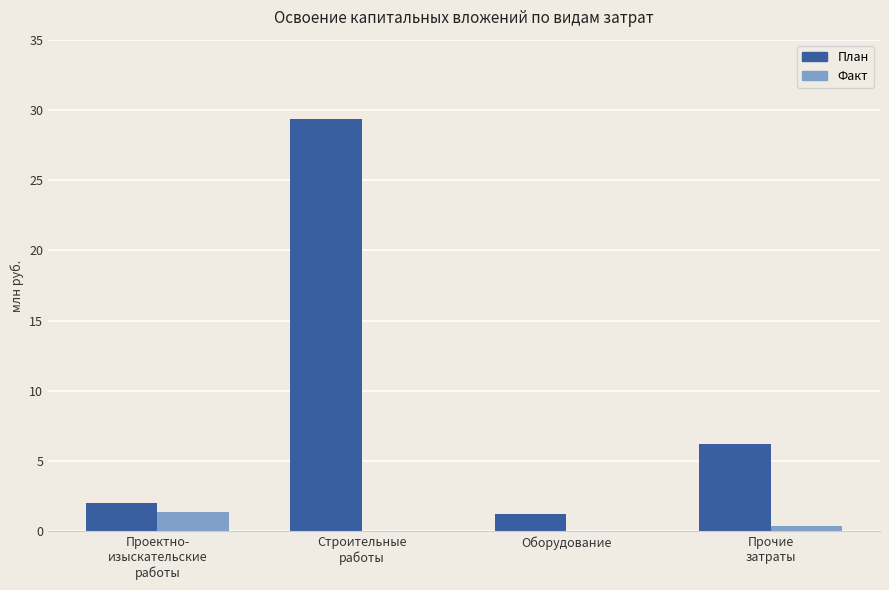

Which series has the largest total across all categories?

План